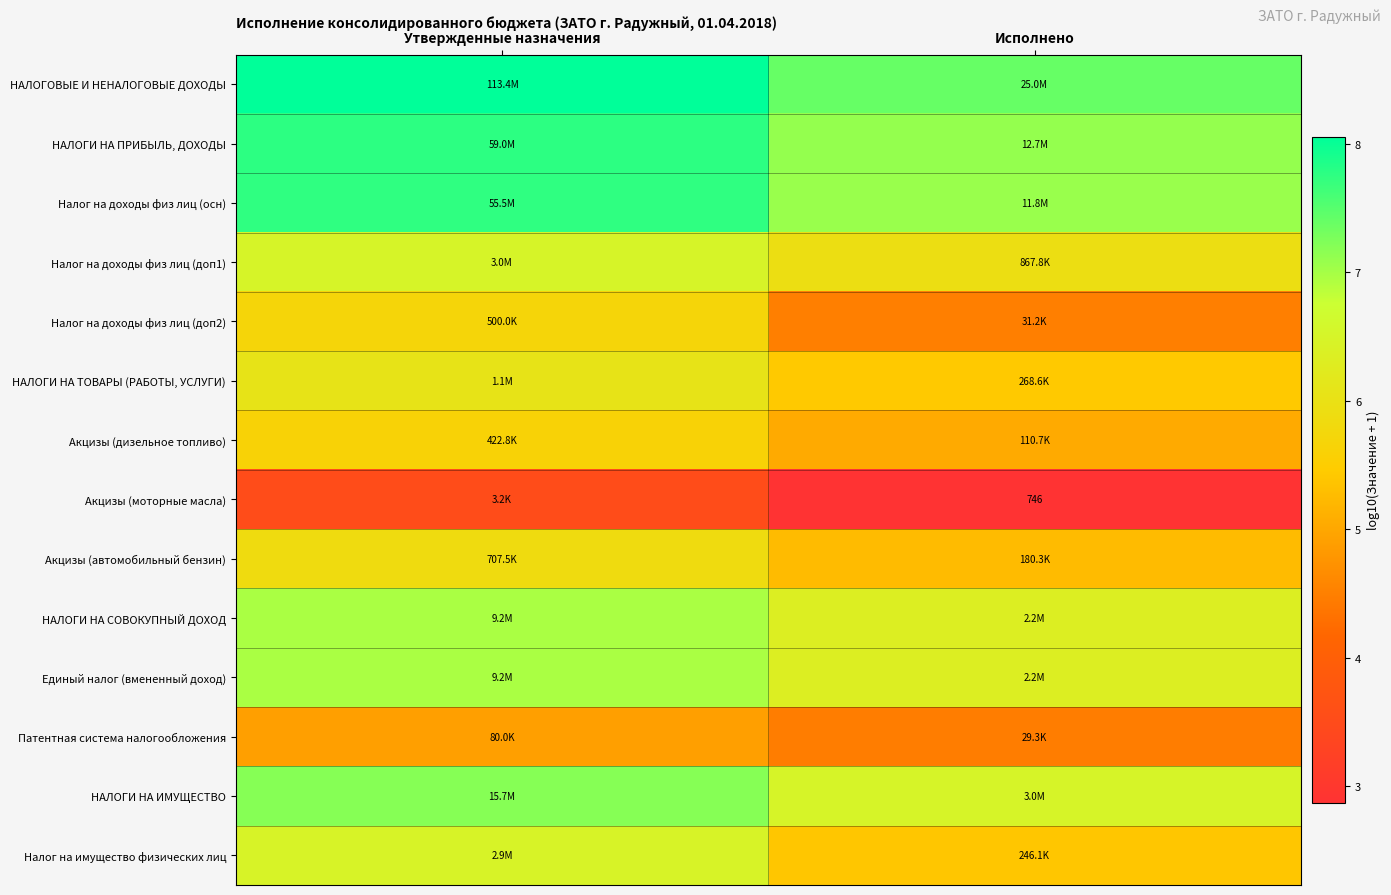

List the labels in order of НАЛОГОВЫЕ И НЕНАЛОГОВЫЕ ДОХОДЫ value, smallest first.

Исполнено, Утвержденные назначения